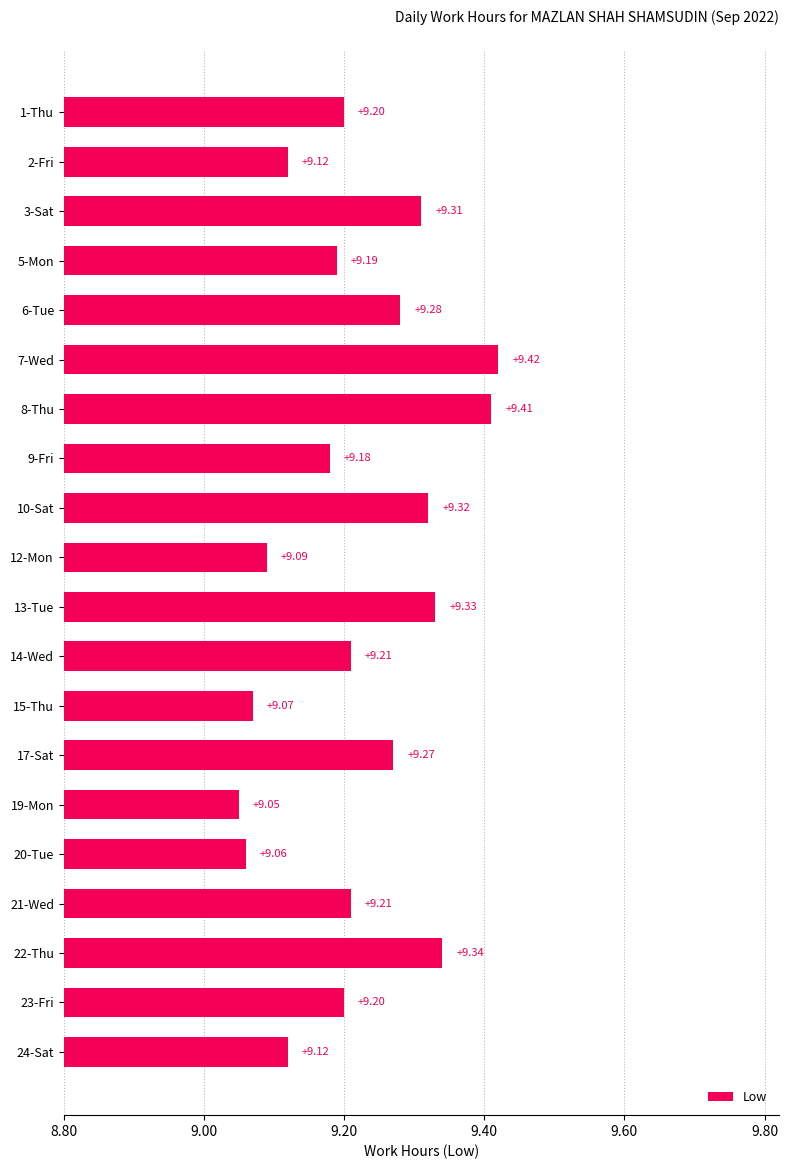

What is the change in value from 2-Fri to 22-Thu?

+0.2